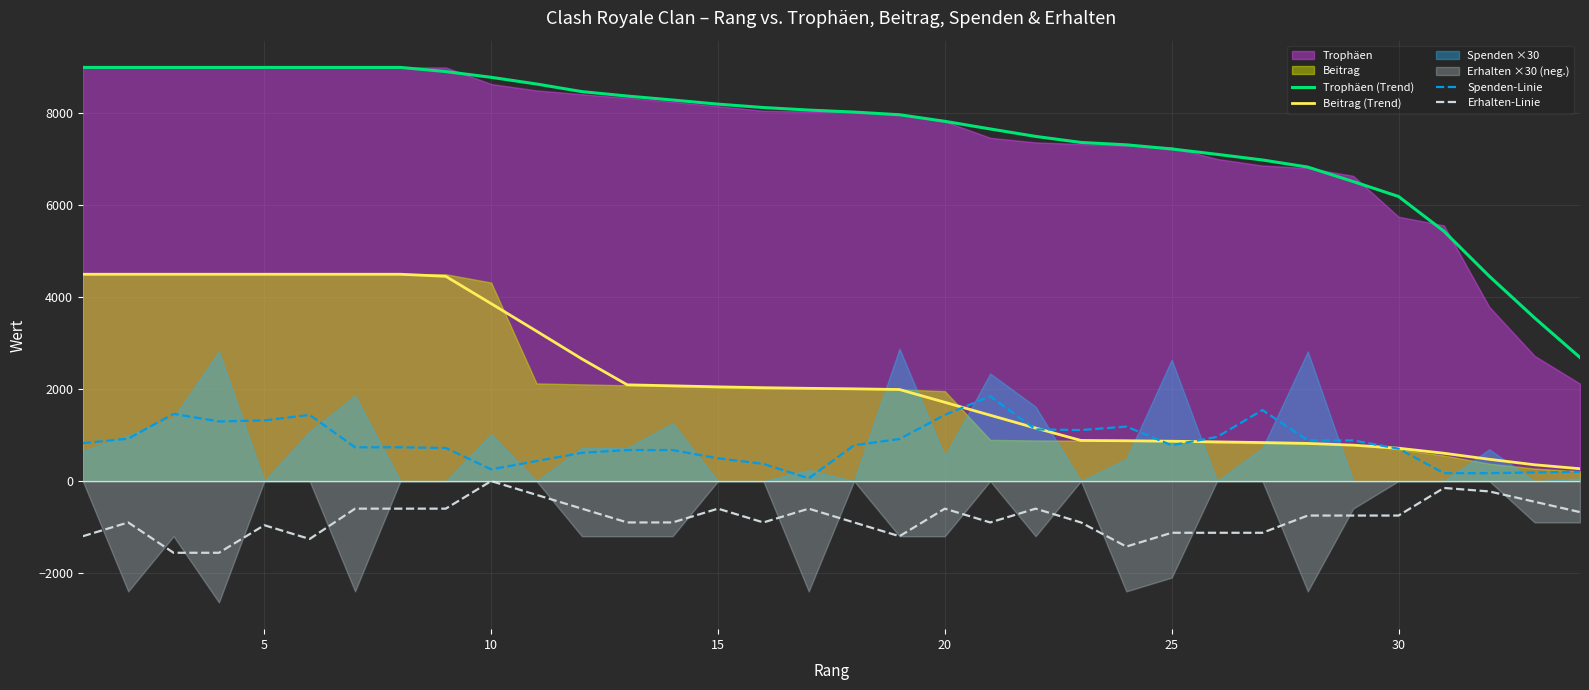

How many interior local peaks does the Erhalten-Linie series have?

8